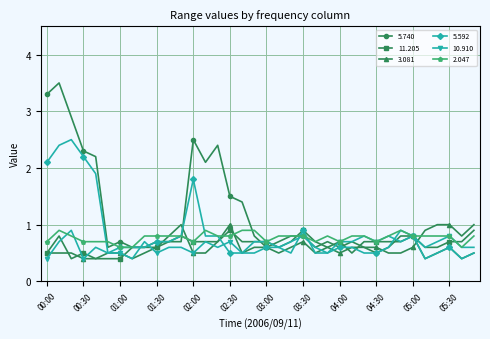

True or false: 5.592 has more than 2 points higher than both neighbors.

True